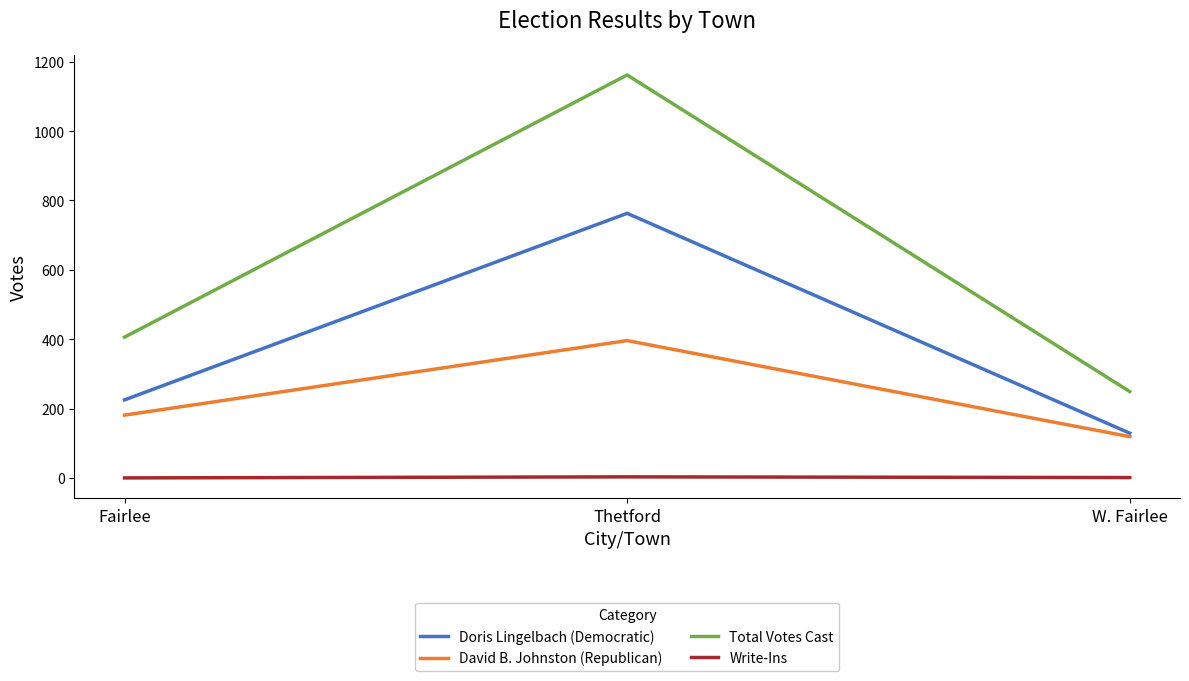

Count the David B. Johnston (Republican) values in the range 119 to 396.

3